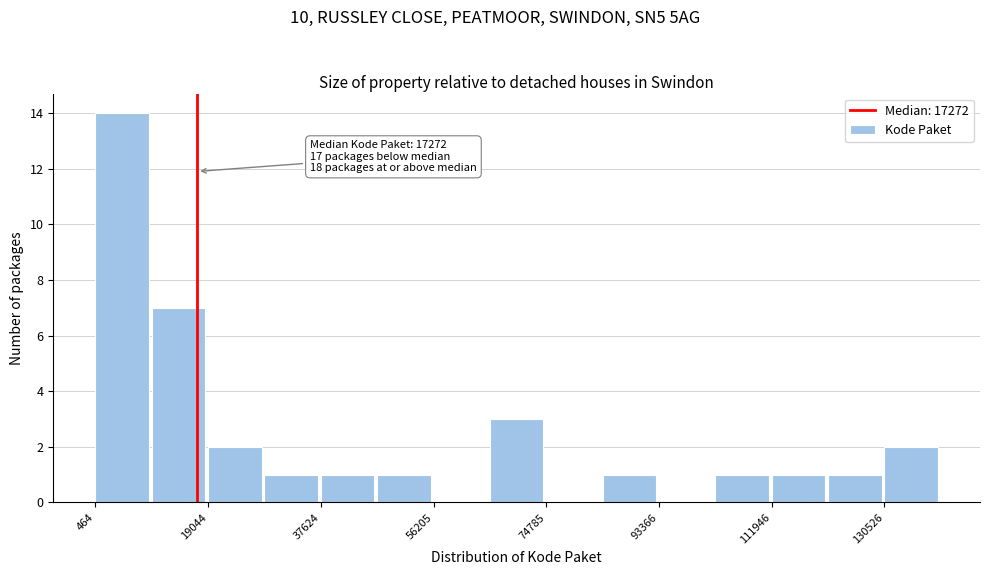

Over which range of the x-axis is the bar tallest?

0 to 10000